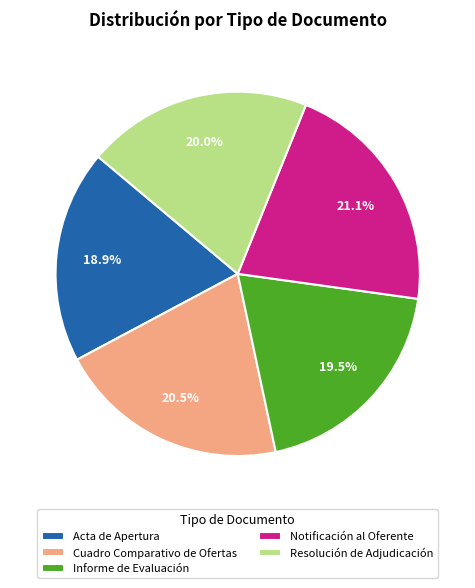

Which has a higher value, Resolución de Adjudicación or Cuadro Comparativo de Ofertas?

Cuadro Comparativo de Ofertas